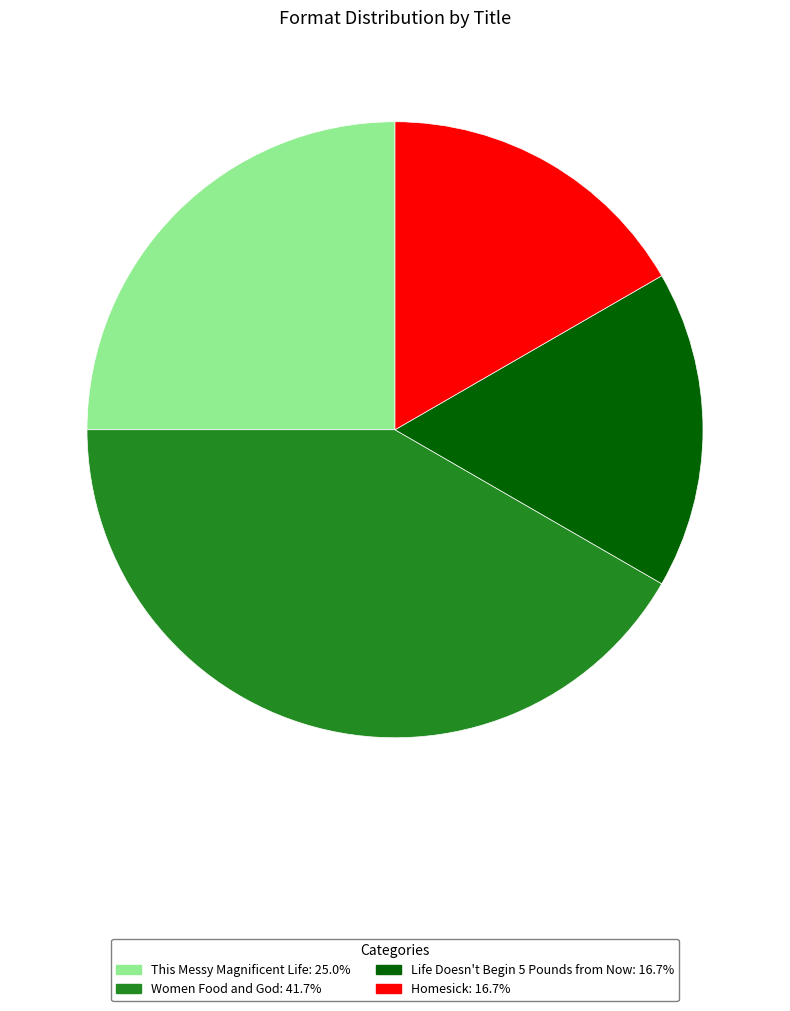

Which slice is the largest?

Women Food and God